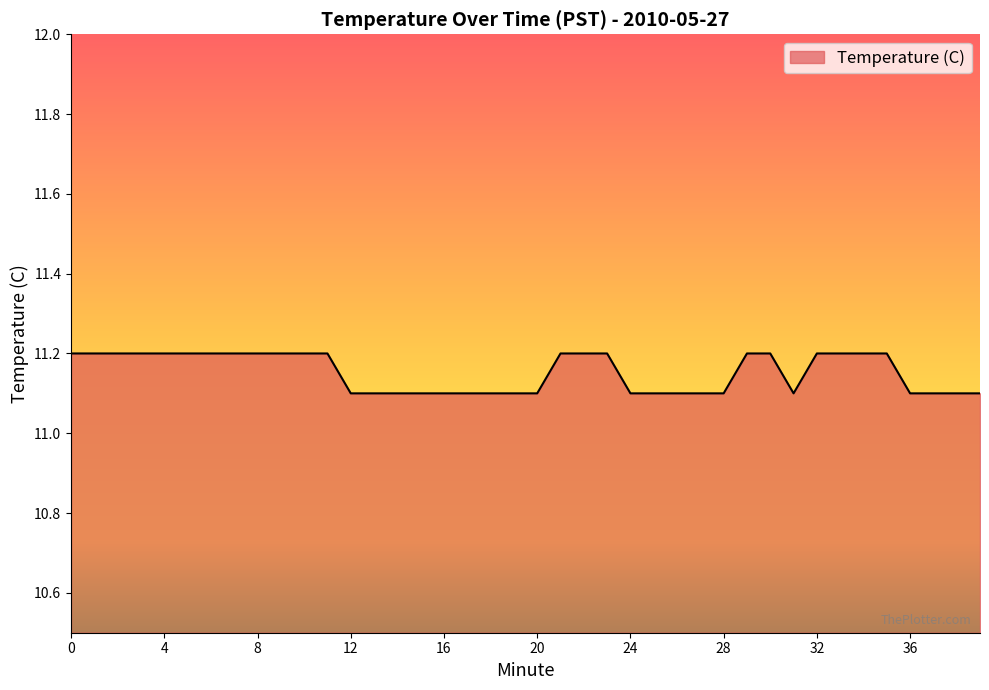

What is the difference between the maximum and minimum values?

0.1